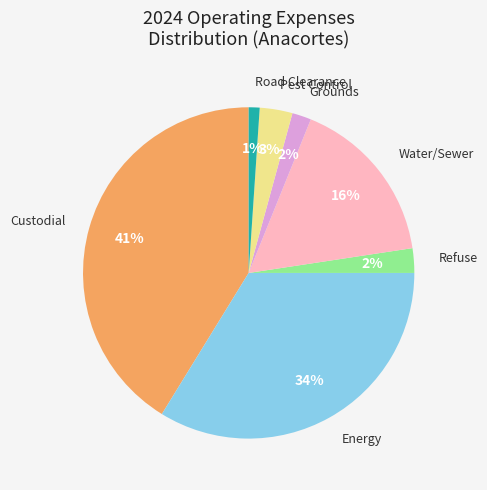

To the nearest percent, what is the difference between the largest and smallest slice percentages?

40%